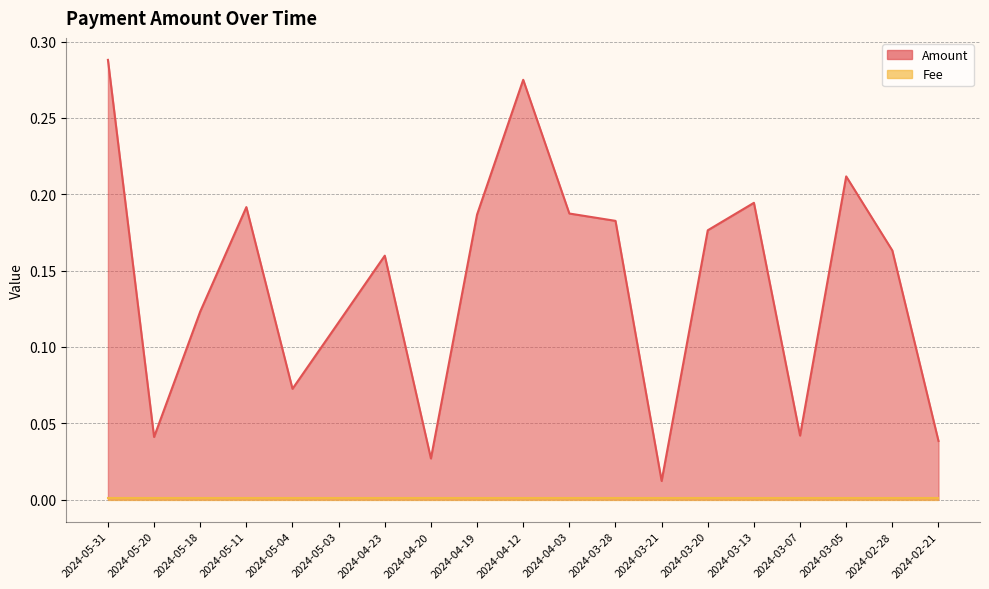

Reading left to right, extract all data points from this chart.

2024-05-31=0.3	2024-05-20=0.0	2024-05-18=0.1	2024-05-11=0.2	2024-05-04=0.1	2024-05-03=0.1	2024-04-23=0.2	2024-04-20=0.0	2024-04-19=0.2	2024-04-12=0.3	2024-04-03=0.2	2024-03-28=0.2	2024-03-21=0.0	2024-03-20=0.2	2024-03-13=0.2	2024-03-07=0.0	2024-03-05=0.2	2024-02-28=0.2	2024-02-21=0.0